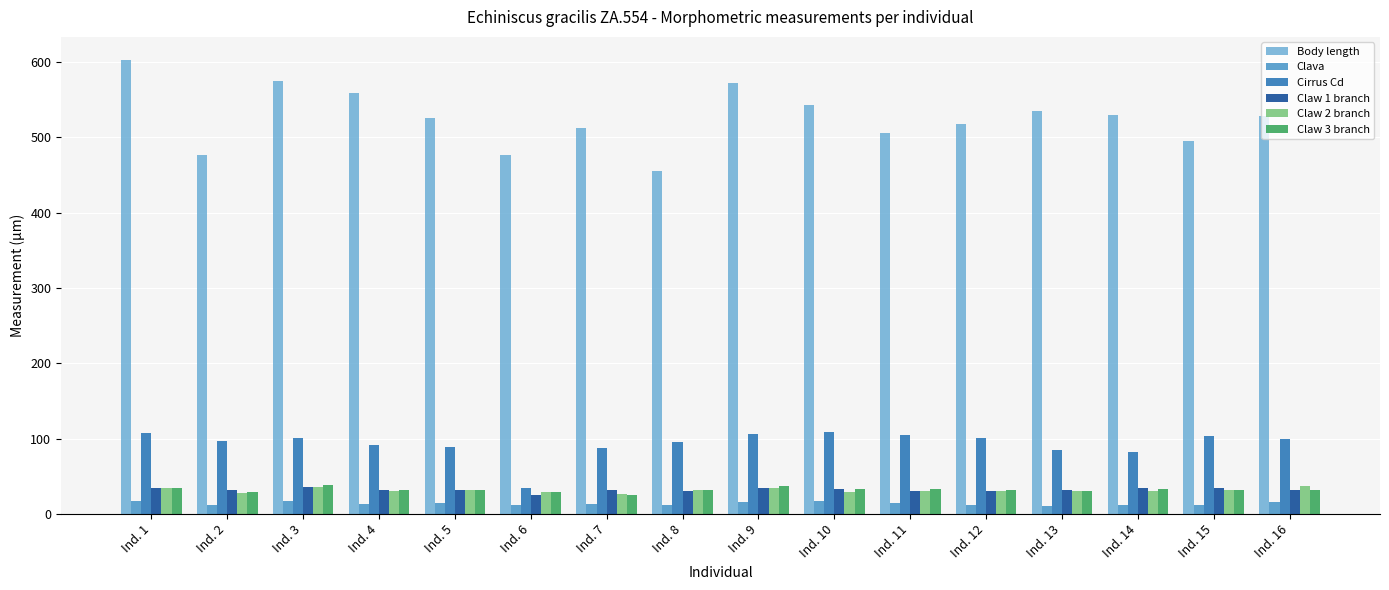

Which label corresponds to the largest value in the chart?

Ind. 1